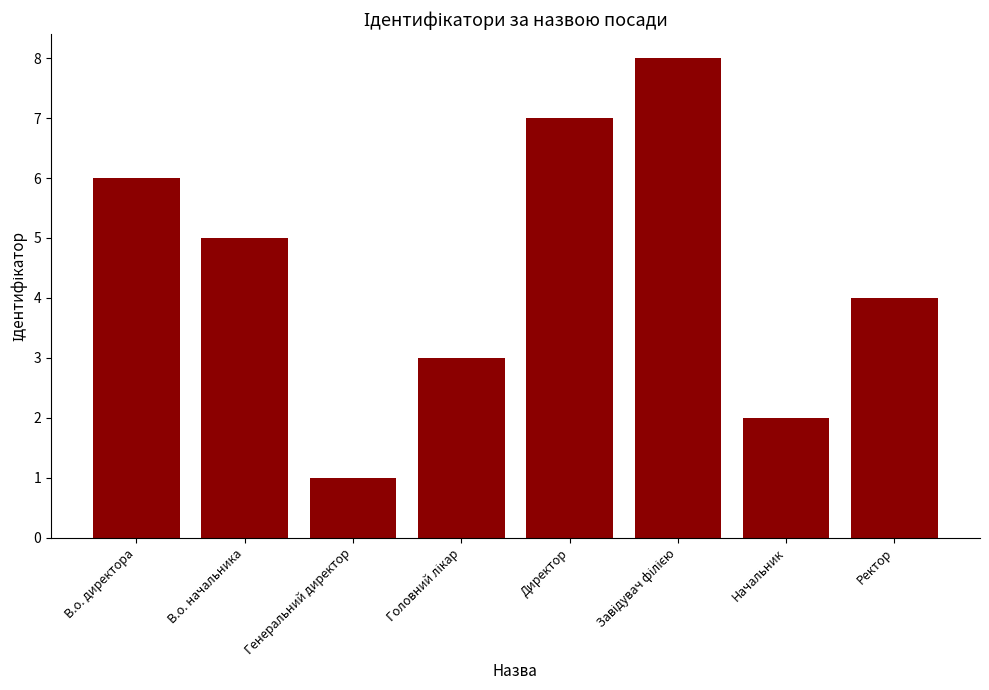

What is the label of the 2nd bar from the left?

В.о. начальника